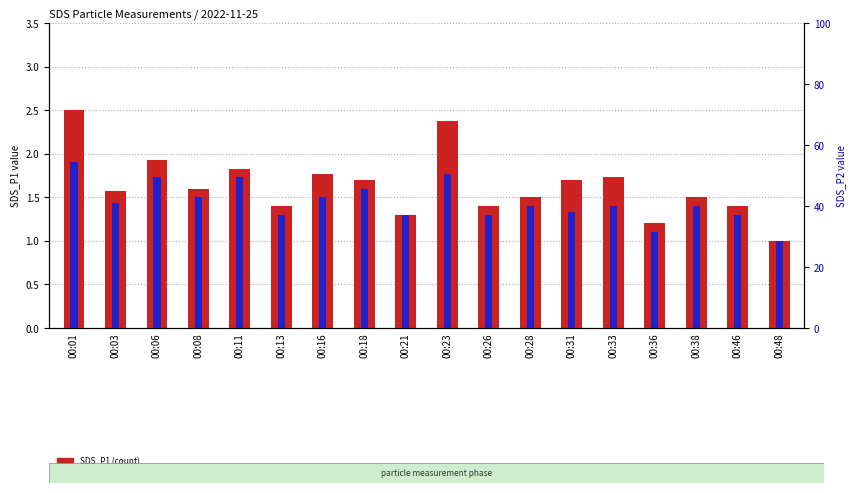

The SDS_P1 series shows 1.7 at 00:33. True or false?

True